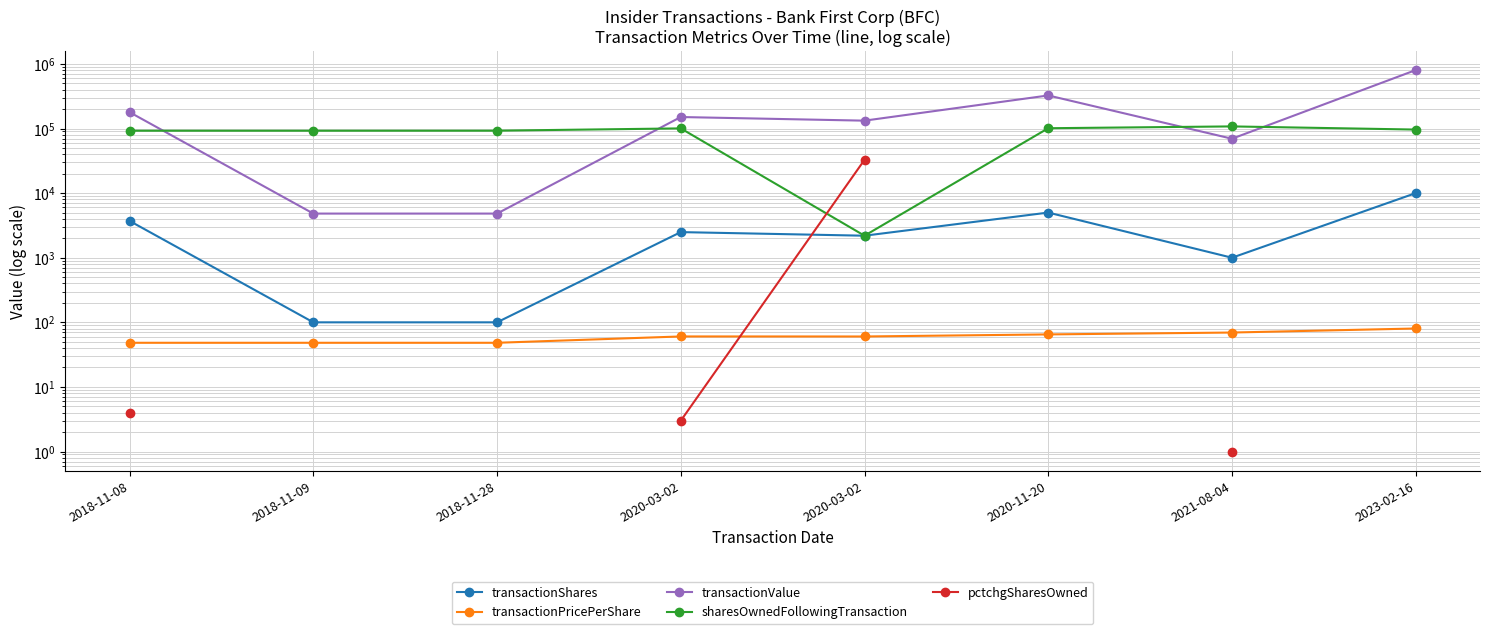

The pctchgSharesOwned series shows 3.0 at 2020-03-02. True or false?

True